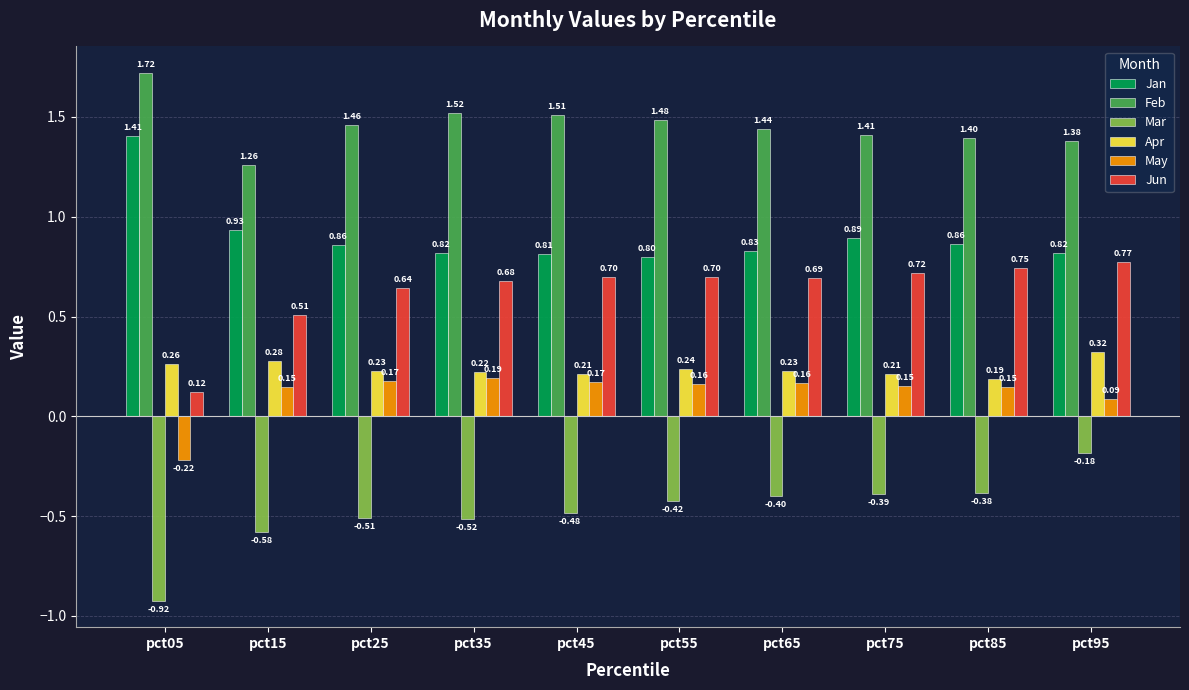

At pct15, list the series in order from largest to smallest.

Feb, Jan, Jun, Apr, May, Mar